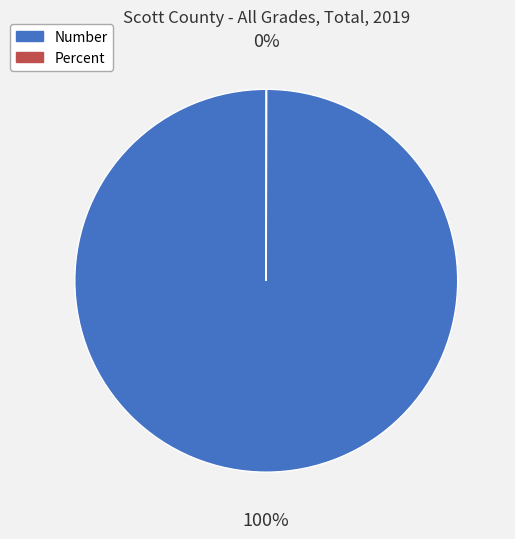

Which slice represents more than half of the pie?

Number